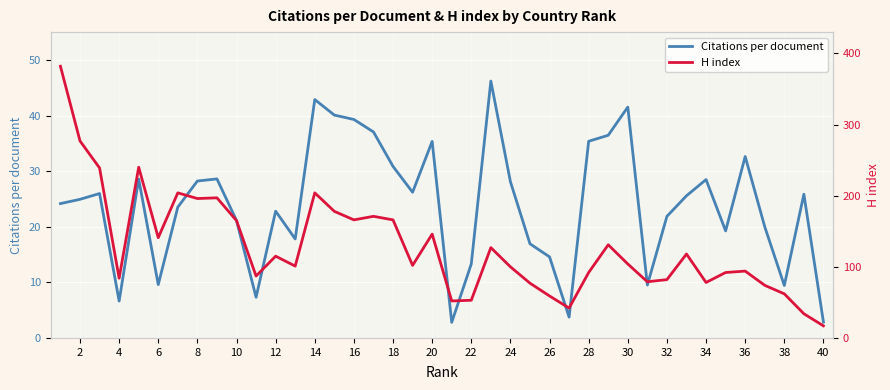

At how many categories does at least one series exceed 182?

8